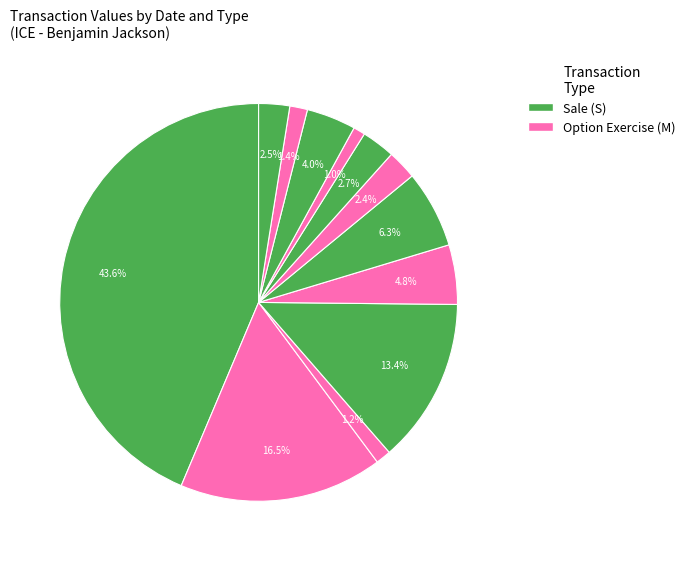

To the nearest percent, what is the average slice percentage?

8%